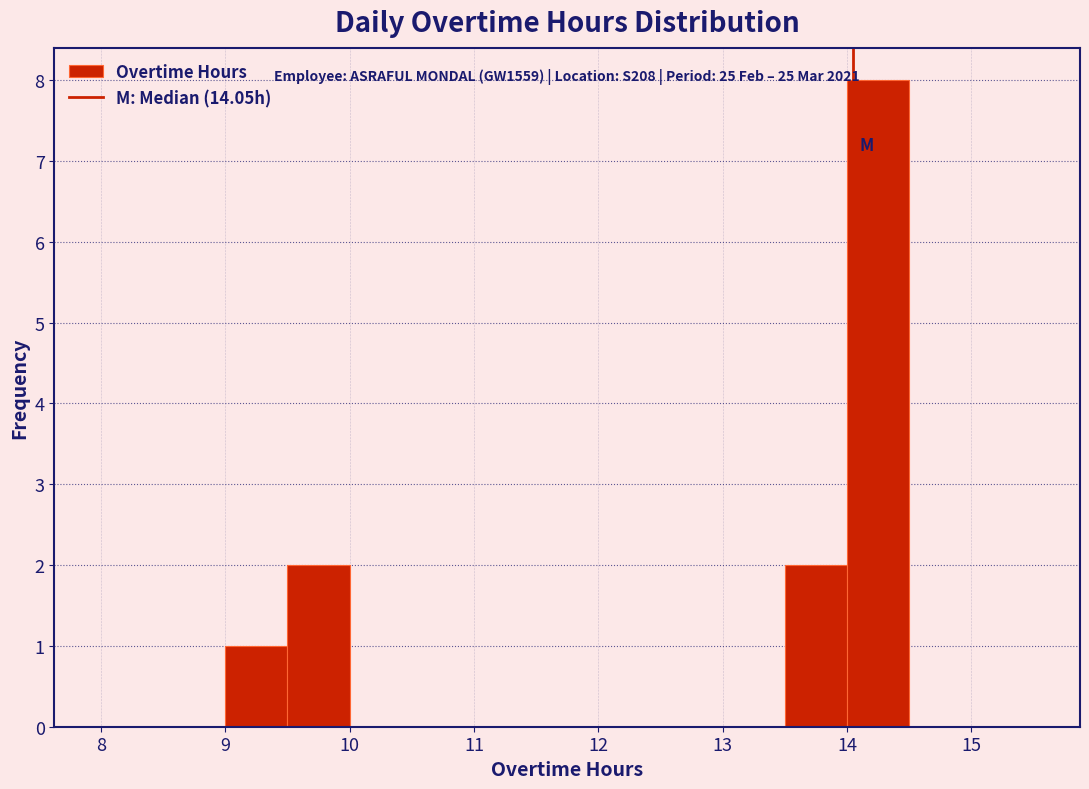

Which range on the x-axis has the tallest bar?

14.0 to 14.5